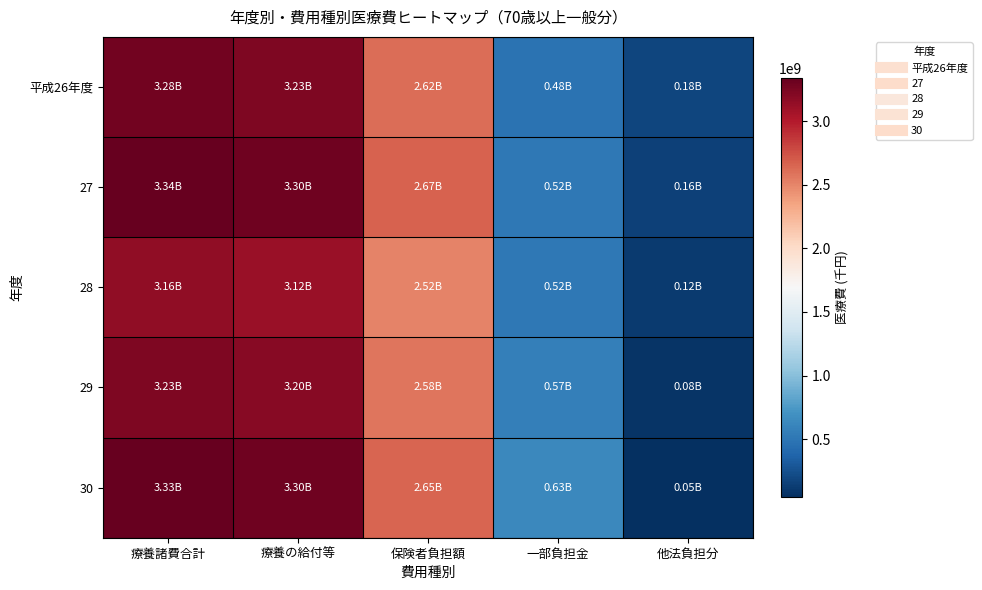

How many categories are shown in the chart?

5